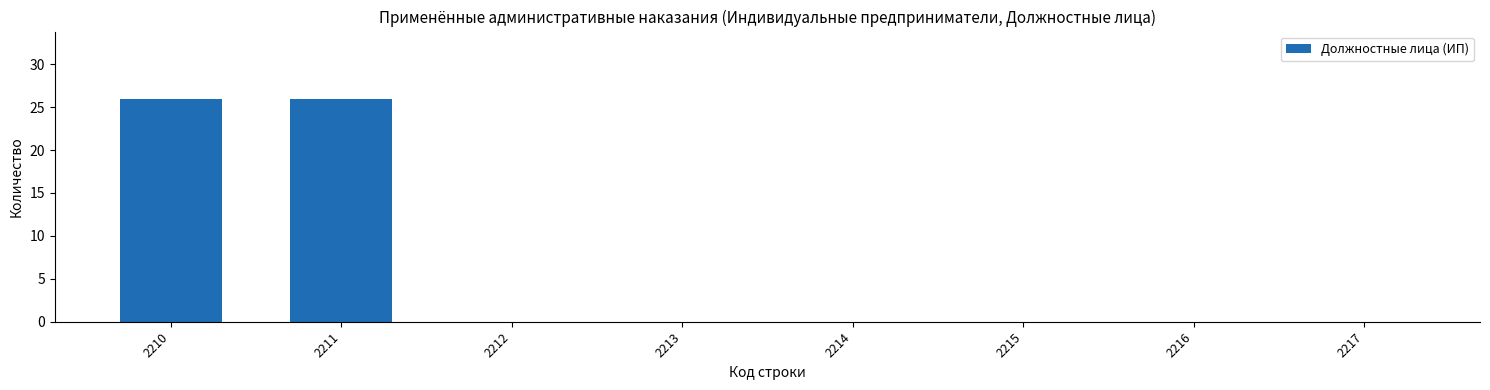

What is the greatest value displayed?

26